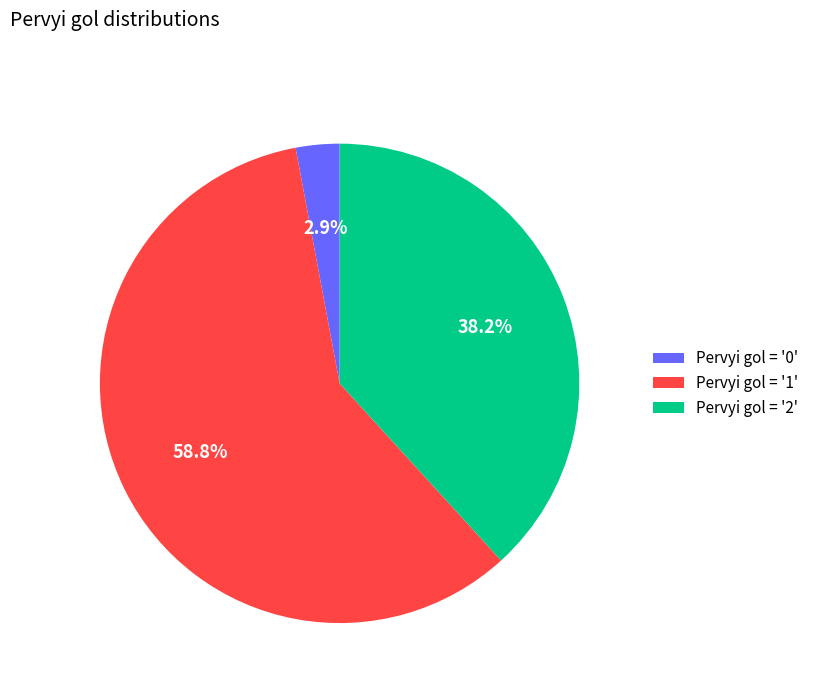

Which slice is the smallest?

Pervyi gol = '0'